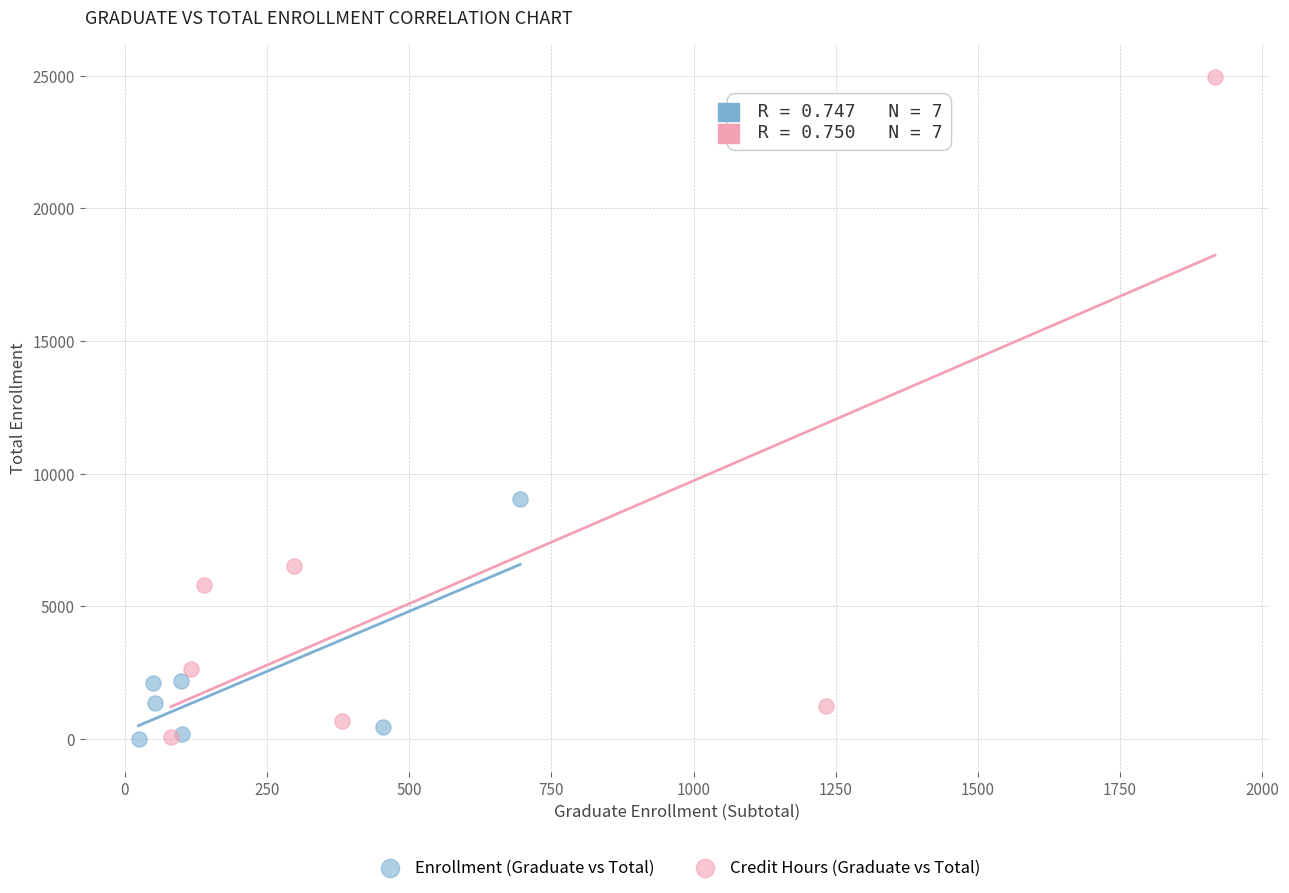

Which series reaches the maximum Y coordinate?

Credit Hours (Graduate vs Total)